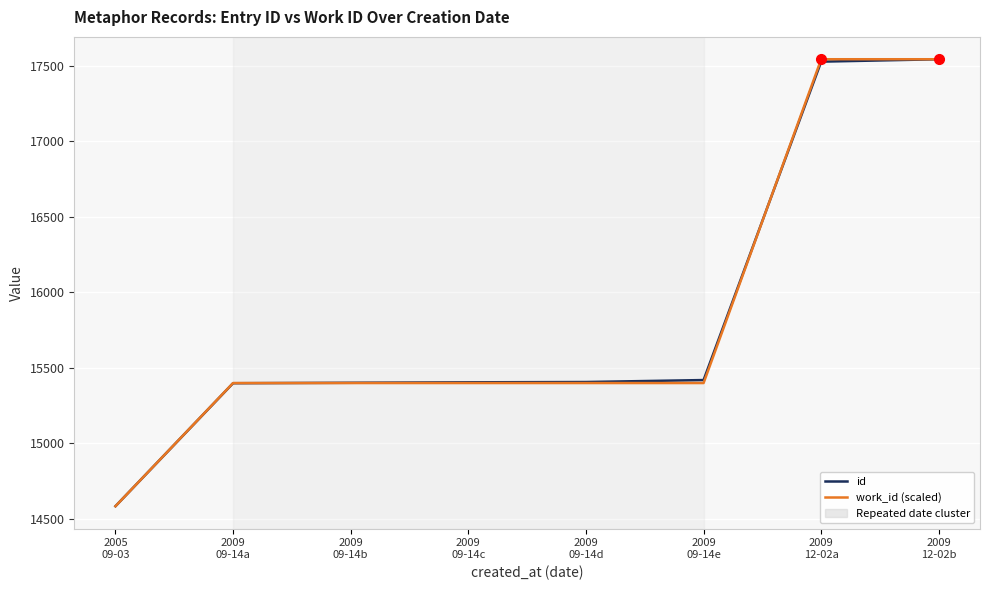

What value does the id series have at 2005
09-03?

14582.0